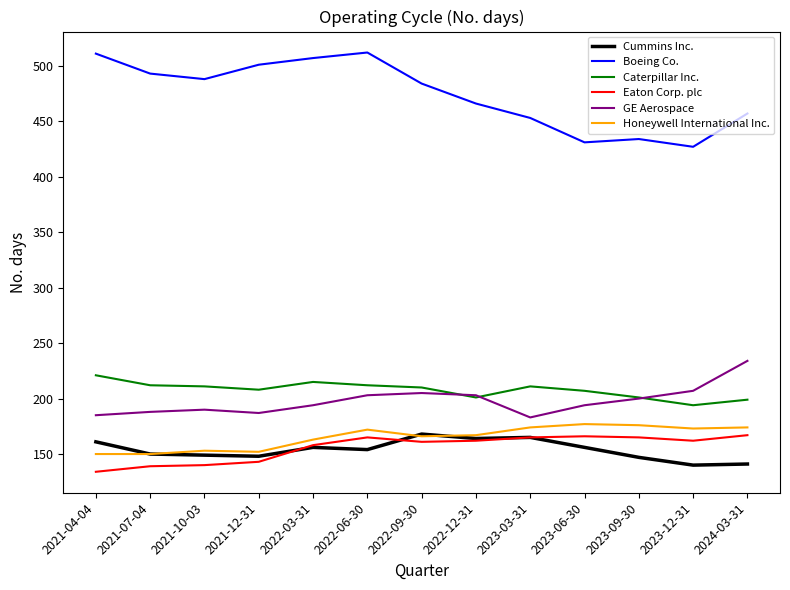

What is the difference between the highest and lowest values at 2023-09-30?

287